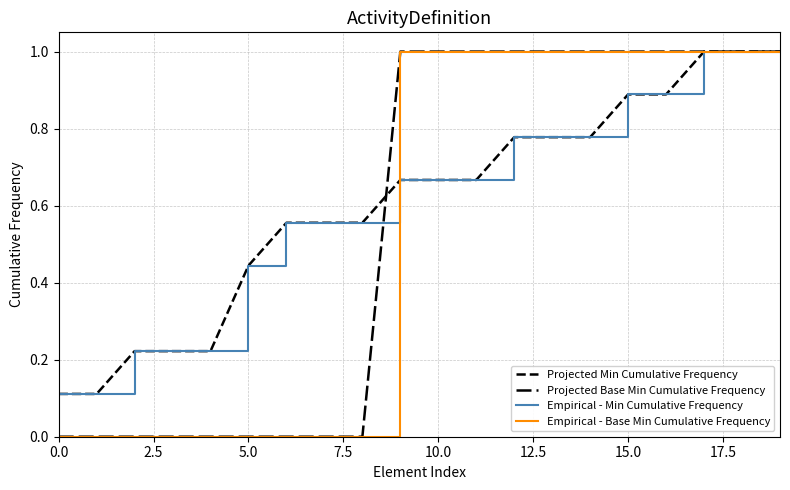

Reading left to right, what are all the values shown in this chart?

Projected Min Cumulative Frequency: 0.1	0.1	0.2	0.2	0.2	0.4	0.6	0.6	0.6	0.7	0.7	0.7	0.8	0.8	0.8	0.9	0.9	1.0	1.0	1.0
Projected Base Min Cumulative Frequency: 0.0	0.0	0.0	0.0	0.0	0.0	0.0	0.0	0.0	1.0	1.0	1.0	1.0	1.0	1.0	1.0	1.0	1.0	1.0	1.0
Empirical - Min Cumulative Frequency: 0.1	0.1	0.2	0.2	0.2	0.4	0.6	0.6	0.6	0.7	0.7	0.7	0.8	0.8	0.8	0.9	0.9	1.0	1.0	1.0
Empirical - Base Min Cumulative Frequency: 0.0	0.0	0.0	0.0	0.0	0.0	0.0	0.0	0.0	1.0	1.0	1.0	1.0	1.0	1.0	1.0	1.0	1.0	1.0	1.0